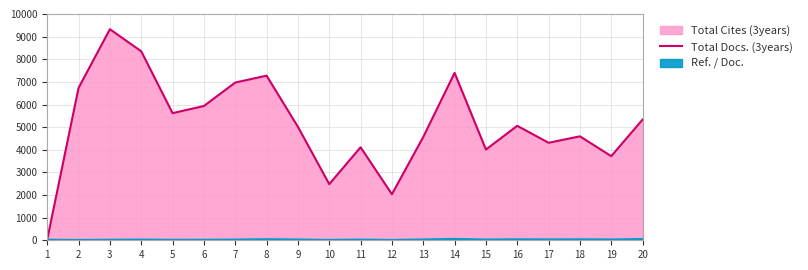

At which category does the chart reach its minimum across all series?

1